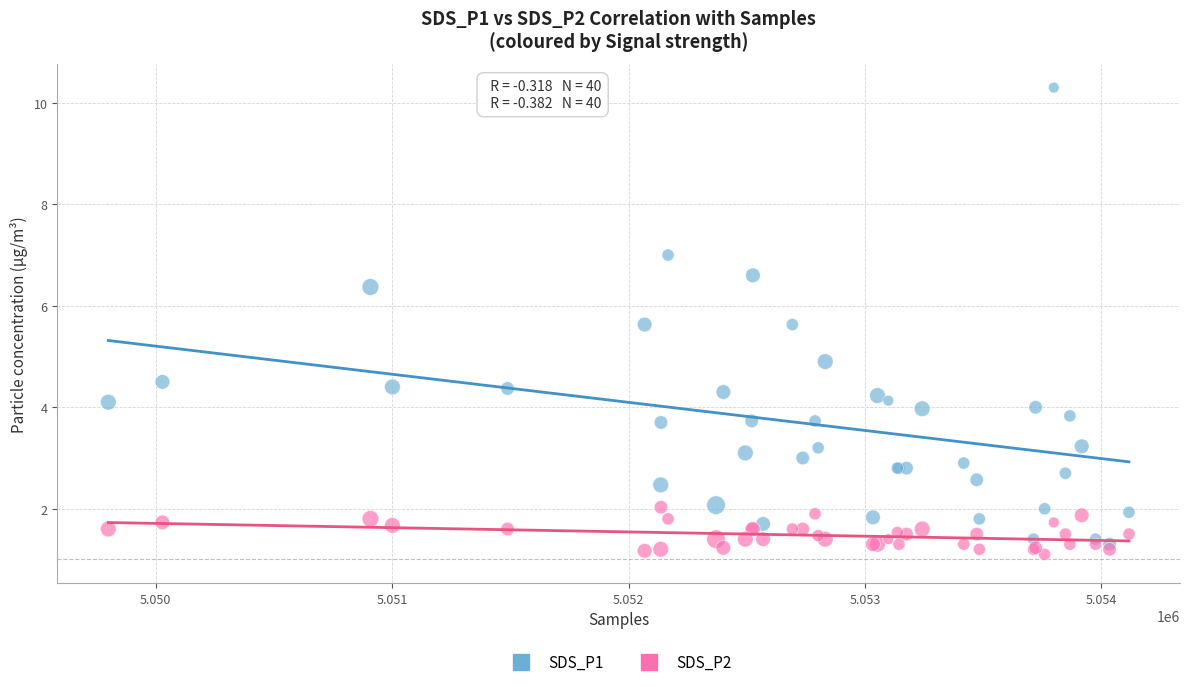

Which series has the widest spread of Y values?

SDS_P1